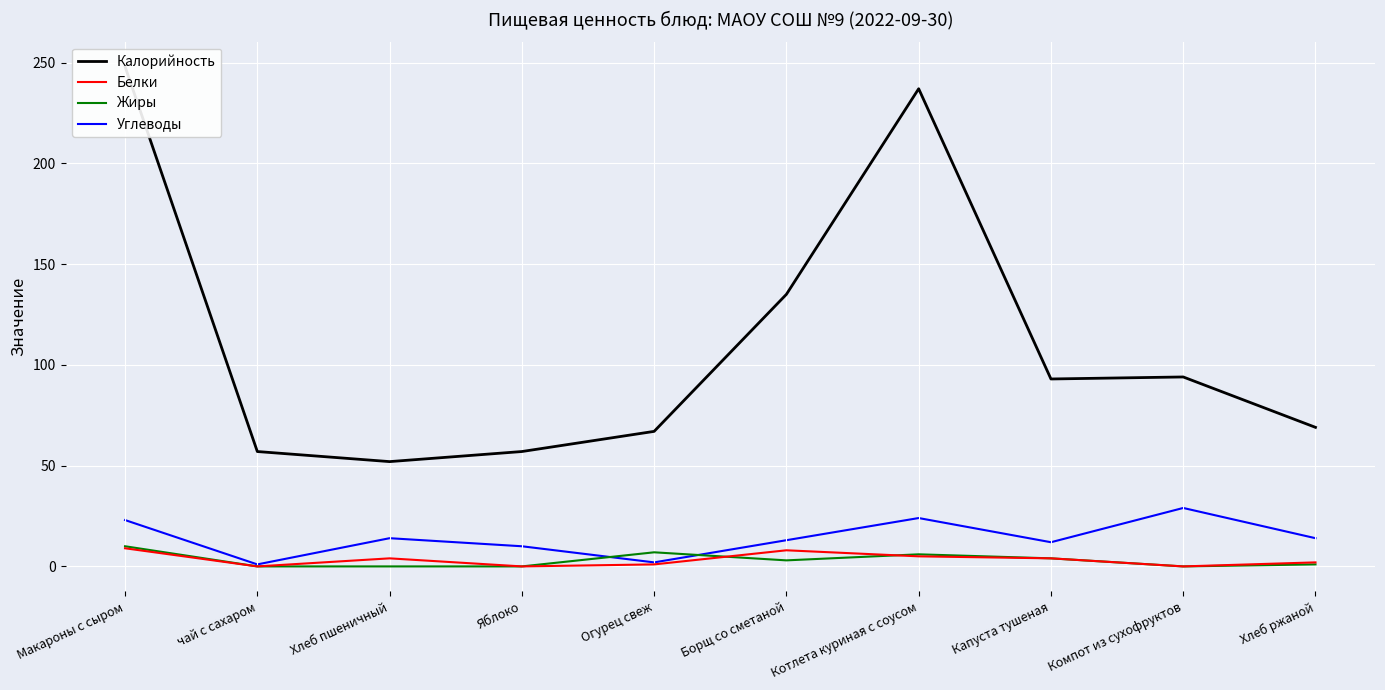

Rank the categories by Жиры value from highest to lowest.

Макароны с сыром, Огурец свеж, Котлета куриная с соусом, Капуста тушеная, Борщ со сметаной, Хлеб ржаной, чай с сахаром, Хлеб пшеничный, Яблоко, Компот из сухофруктов